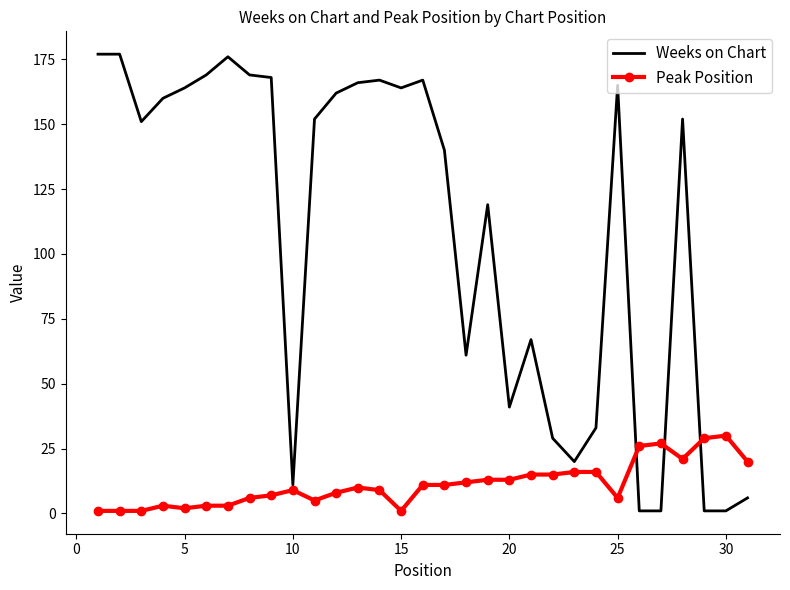

What is the highest value of the Weeks on Chart series?

177